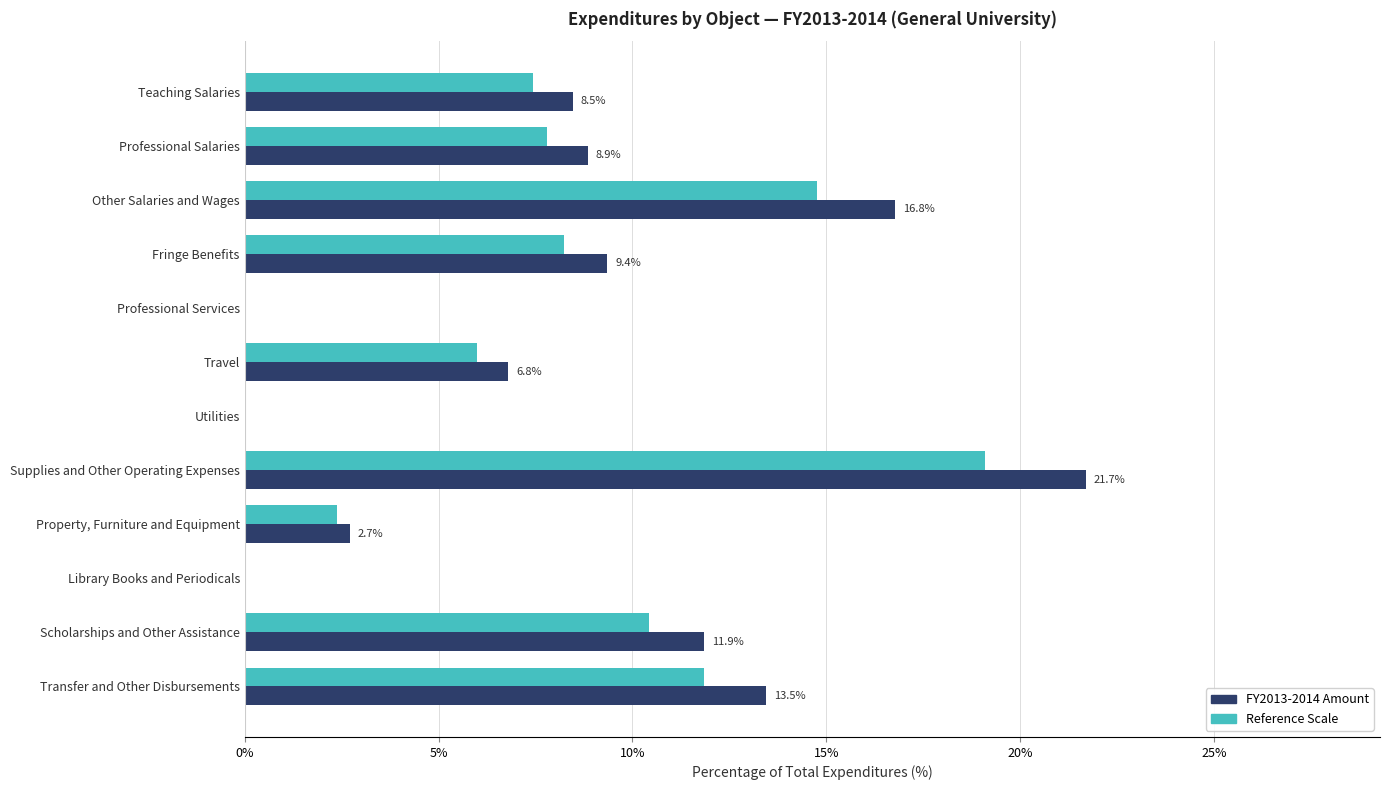

True or false: FY2013-2014 Amount has a value of 1.0 at Property, Furniture and Equipment.

False